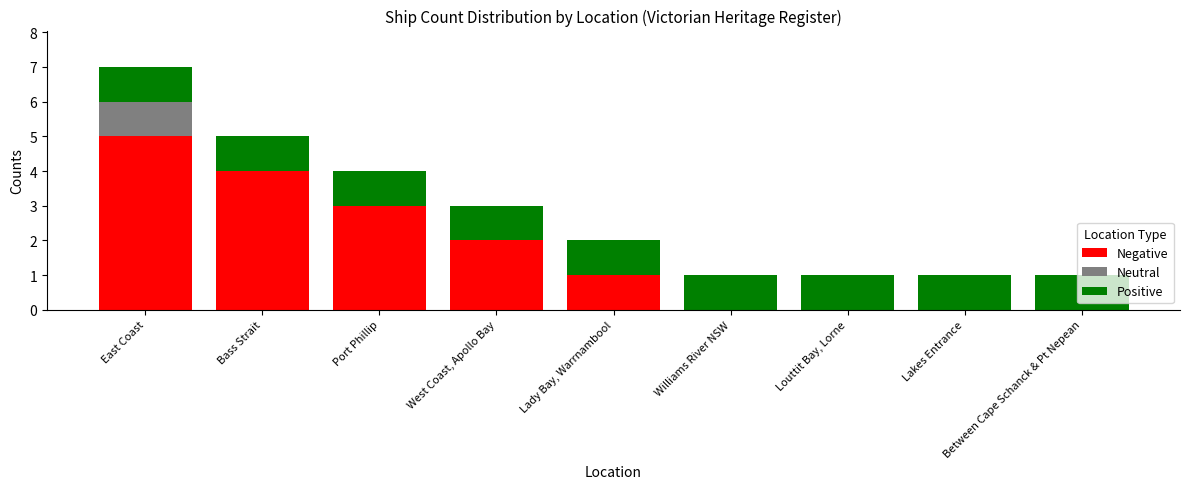

At which category is the sum across all series the highest?

East Coast